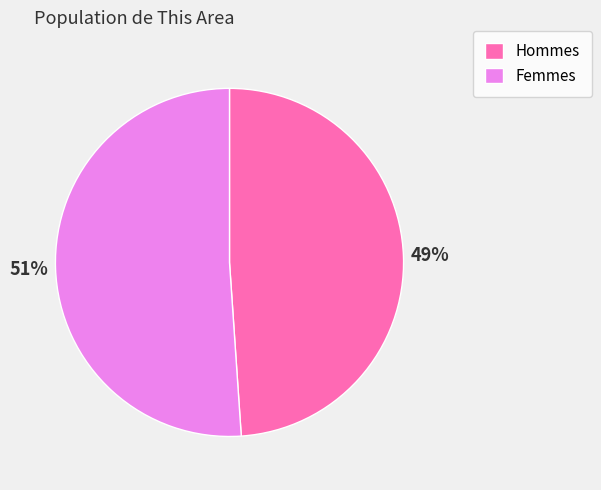

Count the number of slices in the pie.

2